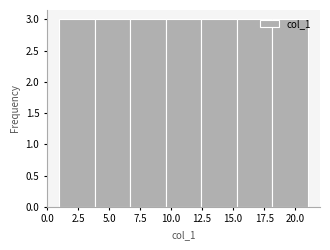

Reading left to right, transcribe this chart: for each bar, give the range it covers on the x-axis and its height. Neither the bar edges nor the heights are printed on the chart, so give them approximately, as read against the axes.

1.0 to 4.0: 3
4.0 to 6.5: 3
6.5 to 9.5: 3
9.5 to 12.5: 3
12.5 to 15.5: 3
15.5 to 18.0: 3
18.0 to 21.0: 3